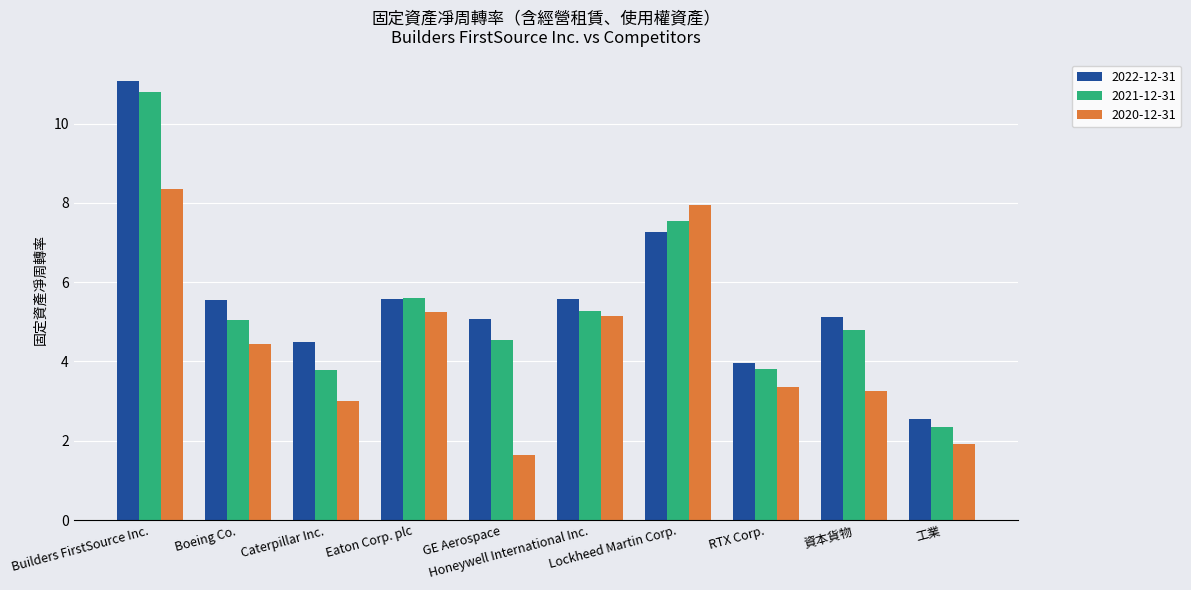

What is the label of the 9th bar from the right?

Boeing Co.